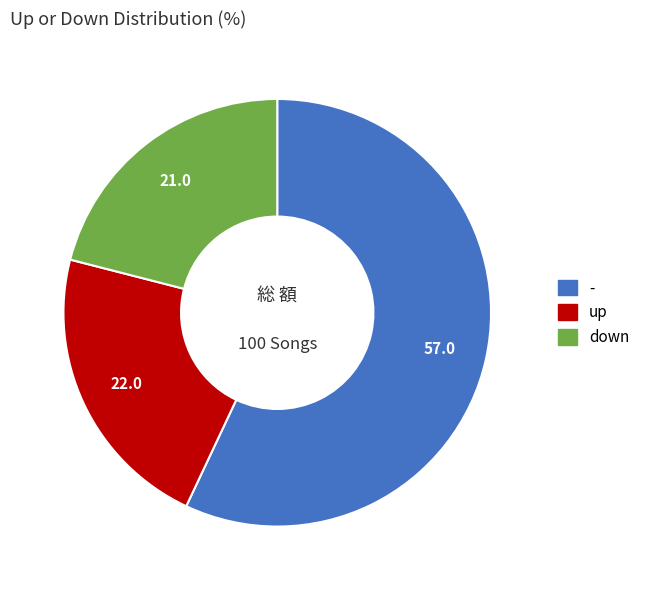

Between down and -, which is larger?

-